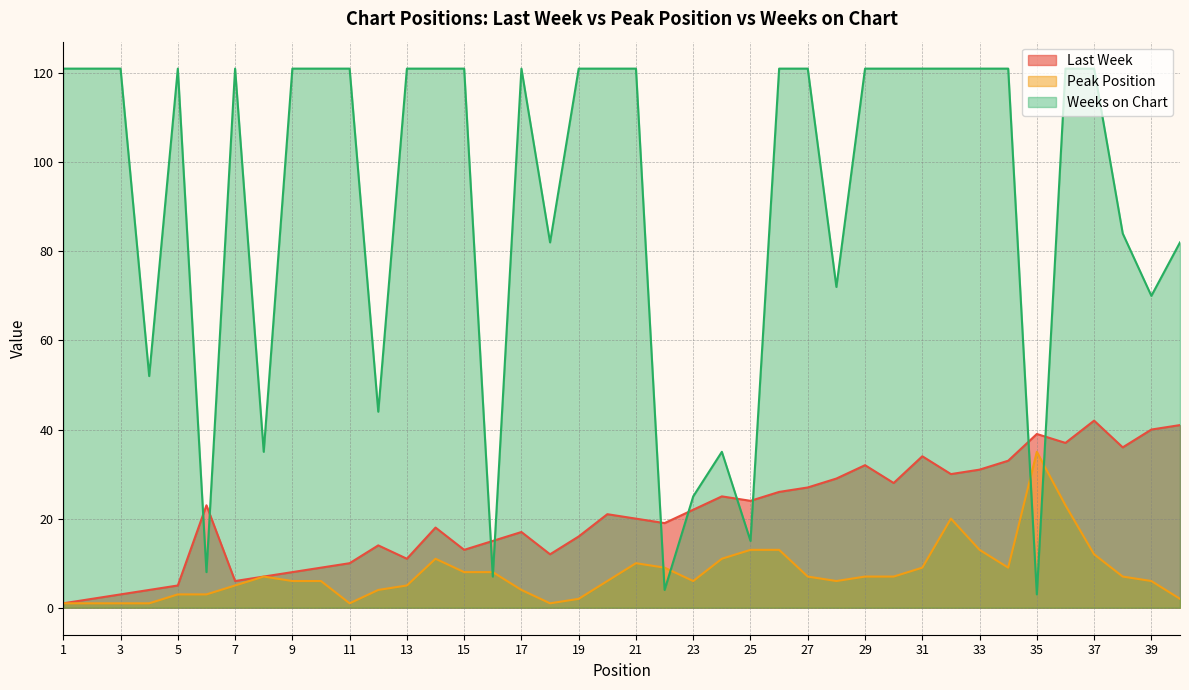

How many lines are shown in the chart?

3